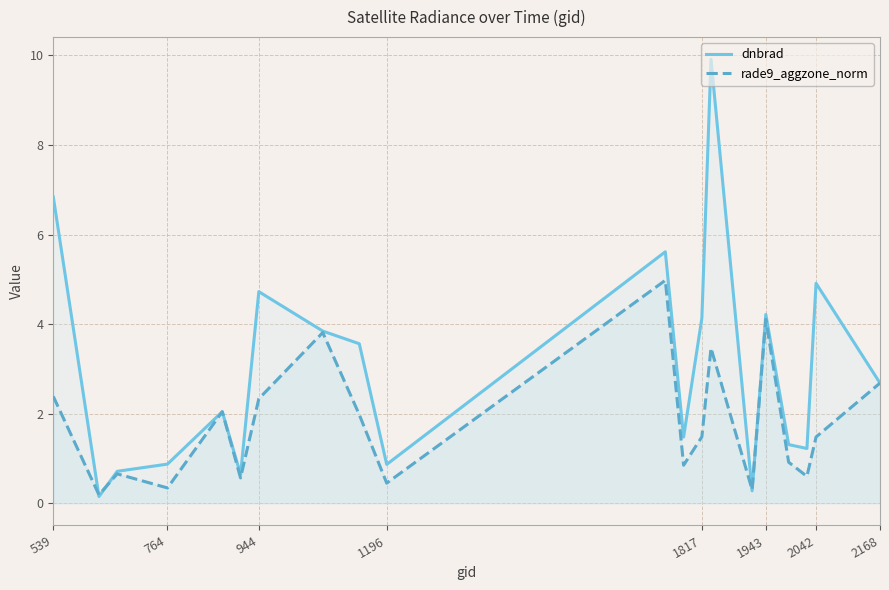

Reading left to right, extract all data points from this chart.

dnbrad: 6.8	0.2	0.7	0.9	2.0	0.6	4.7	3.8	3.6	0.9	5.6	1.5	4.1	9.9	0.3	4.2	1.3	1.2	4.9	2.7
rade9_aggzone_norm: 2.4	0.2	0.7	0.3	2.0	0.6	2.3	3.8	2.0	0.5	5.0	0.9	1.5	3.5	0.3	4.1	0.9	0.6	1.5	2.7